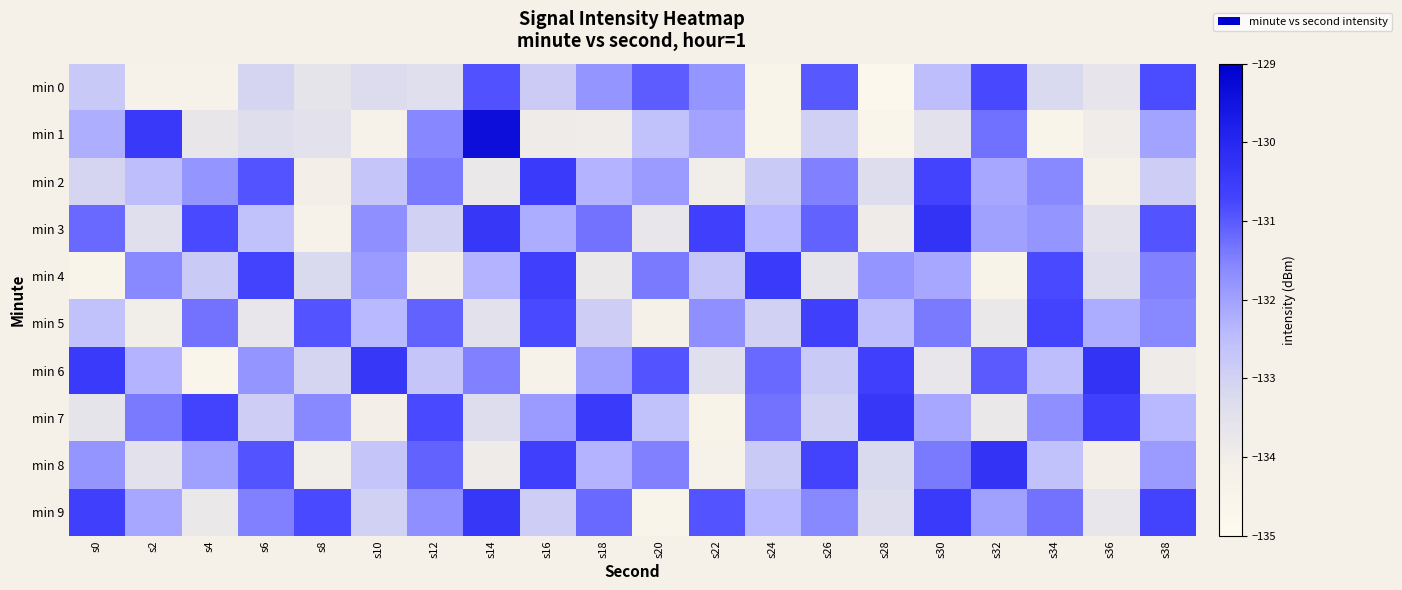

Reading left to right, extract all data points from this chart.

min 0: s0=-132.8	s2=-134.3	s4=-134.3	s6=-133.1	s8=-133.6	s10=-133.3	s12=-133.4	s14=-130.9	s16=-132.8	s18=-131.8	s20=-131.0	s22=-131.8	s24=-134.5	s26=-131.0	s28=-134.8	s30=-132.5	s32=-130.8	s34=-133.2	s36=-133.7	s38=-130.8
min 1: s0=-132.2	s2=-130.5	s4=-133.7	s6=-133.4	s8=-133.5	s10=-134.3	s12=-131.6	s14=-129.4	s16=-133.9	s18=-134.0	s20=-132.6	s22=-132.0	s24=-134.5	s26=-133.0	s28=-134.6	s30=-133.5	s32=-131.3	s34=-134.5	s36=-134.0	s38=-132.0
min 2: s0=-133.1	s2=-132.5	s4=-131.8	s6=-130.9	s8=-134.1	s10=-132.7	s12=-131.4	s14=-133.8	s16=-130.5	s18=-132.3	s20=-131.9	s22=-134.0	s24=-132.8	s26=-131.5	s28=-133.3	s30=-130.7	s32=-132.1	s34=-131.6	s36=-134.2	s38=-132.9
min 3: s0=-131.2	s2=-133.4	s4=-130.8	s6=-132.6	s8=-134.3	s10=-131.7	s12=-133.0	s14=-130.4	s16=-132.2	s18=-131.3	s20=-133.7	s22=-130.6	s24=-132.4	s26=-131.1	s28=-133.9	s30=-130.3	s32=-132.0	s34=-131.8	s36=-133.5	s38=-130.9
min 4: s0=-134.5	s2=-131.6	s4=-132.8	s6=-130.7	s8=-133.2	s10=-131.9	s12=-134.1	s14=-132.3	s16=-130.6	s18=-133.8	s20=-131.4	s22=-132.7	s24=-130.5	s26=-133.6	s28=-131.8	s30=-132.1	s32=-134.4	s34=-130.8	s36=-133.3	s38=-131.5
min 5: s0=-132.6	s2=-134.0	s4=-131.3	s6=-133.7	s8=-130.9	s10=-132.4	s12=-131.1	s14=-133.5	s16=-130.8	s18=-132.9	s20=-134.2	s22=-131.7	s24=-133.0	s26=-130.6	s28=-132.5	s30=-131.4	s32=-133.8	s34=-130.7	s36=-132.2	s38=-131.6
min 6: s0=-130.5	s2=-132.3	s4=-134.6	s6=-131.8	s8=-133.1	s10=-130.4	s12=-132.7	s14=-131.5	s16=-134.3	s18=-132.0	s20=-130.9	s22=-133.4	s24=-131.2	s26=-132.8	s28=-130.6	s30=-133.7	s32=-131.0	s34=-132.5	s36=-130.3	s38=-133.9
min 7: s0=-133.6	s2=-131.4	s4=-130.7	s6=-132.9	s8=-131.6	s10=-134.1	s12=-130.8	s14=-133.3	s16=-131.9	s18=-130.5	s20=-132.6	s22=-134.4	s24=-131.3	s26=-133.0	s28=-130.4	s30=-132.1	s32=-133.8	s34=-131.7	s36=-130.6	s38=-132.4
min 8: s0=-131.8	s2=-133.5	s4=-132.0	s6=-130.9	s8=-134.0	s10=-132.7	s12=-131.1	s14=-133.9	s16=-130.6	s18=-132.3	s20=-131.5	s22=-134.3	s24=-132.8	s26=-130.7	s28=-133.2	s30=-131.4	s32=-130.3	s34=-132.6	s36=-134.1	s38=-131.9
min 9: s0=-130.6	s2=-132.1	s4=-133.8	s6=-131.5	s8=-130.8	s10=-133.0	s12=-131.7	s14=-130.4	s16=-132.9	s18=-131.2	s20=-134.5	s22=-130.9	s24=-132.4	s26=-131.6	s28=-133.3	s30=-130.5	s32=-132.0	s34=-131.3	s36=-133.7	s38=-130.7